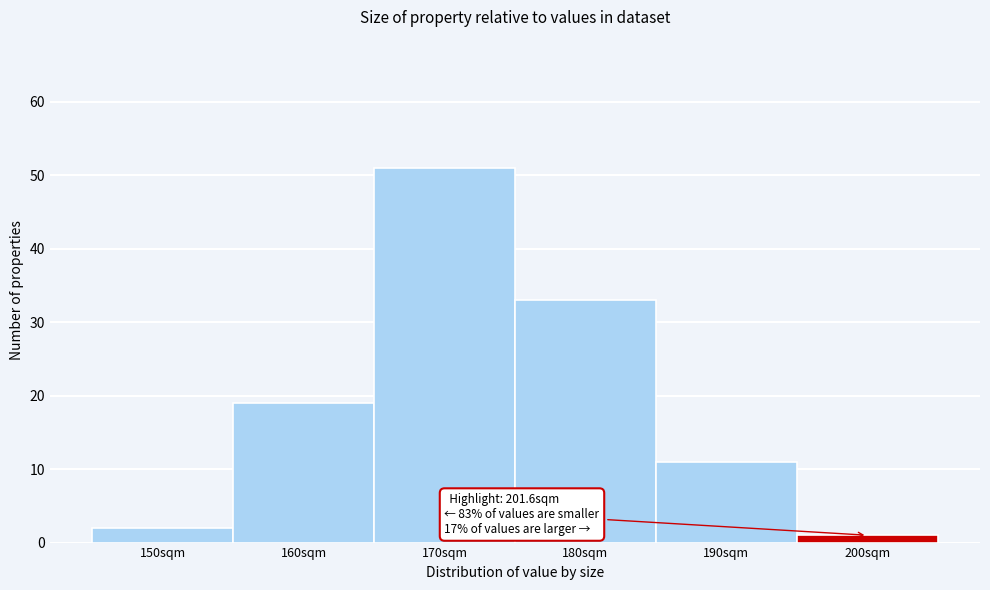

Reading left to right, what are all the values shown in this chart?

150sqm=2	160sqm=19	170sqm=51	180sqm=33	190sqm=11	200sqm=1